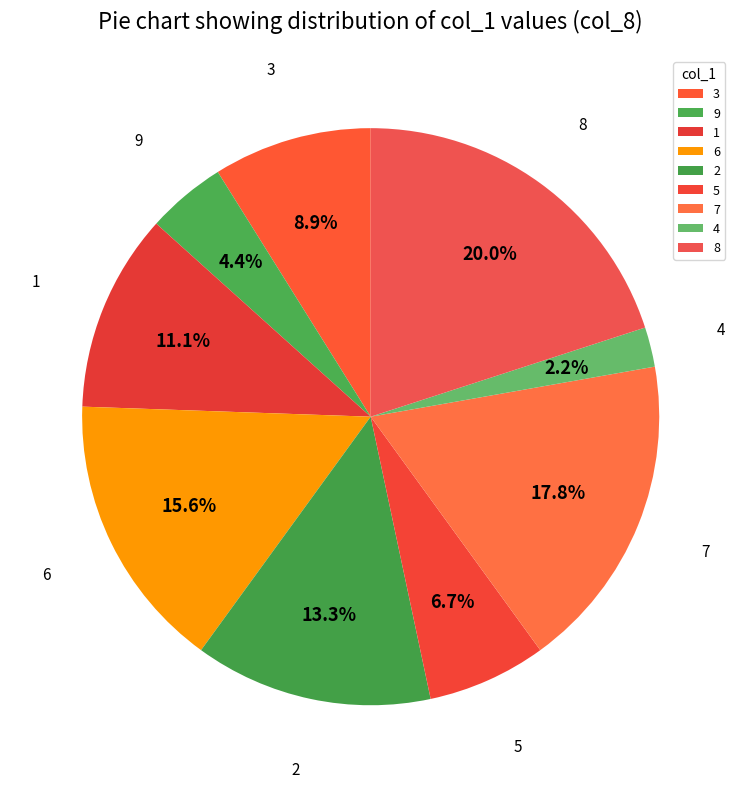

What is the smallest slice in the pie chart?

4